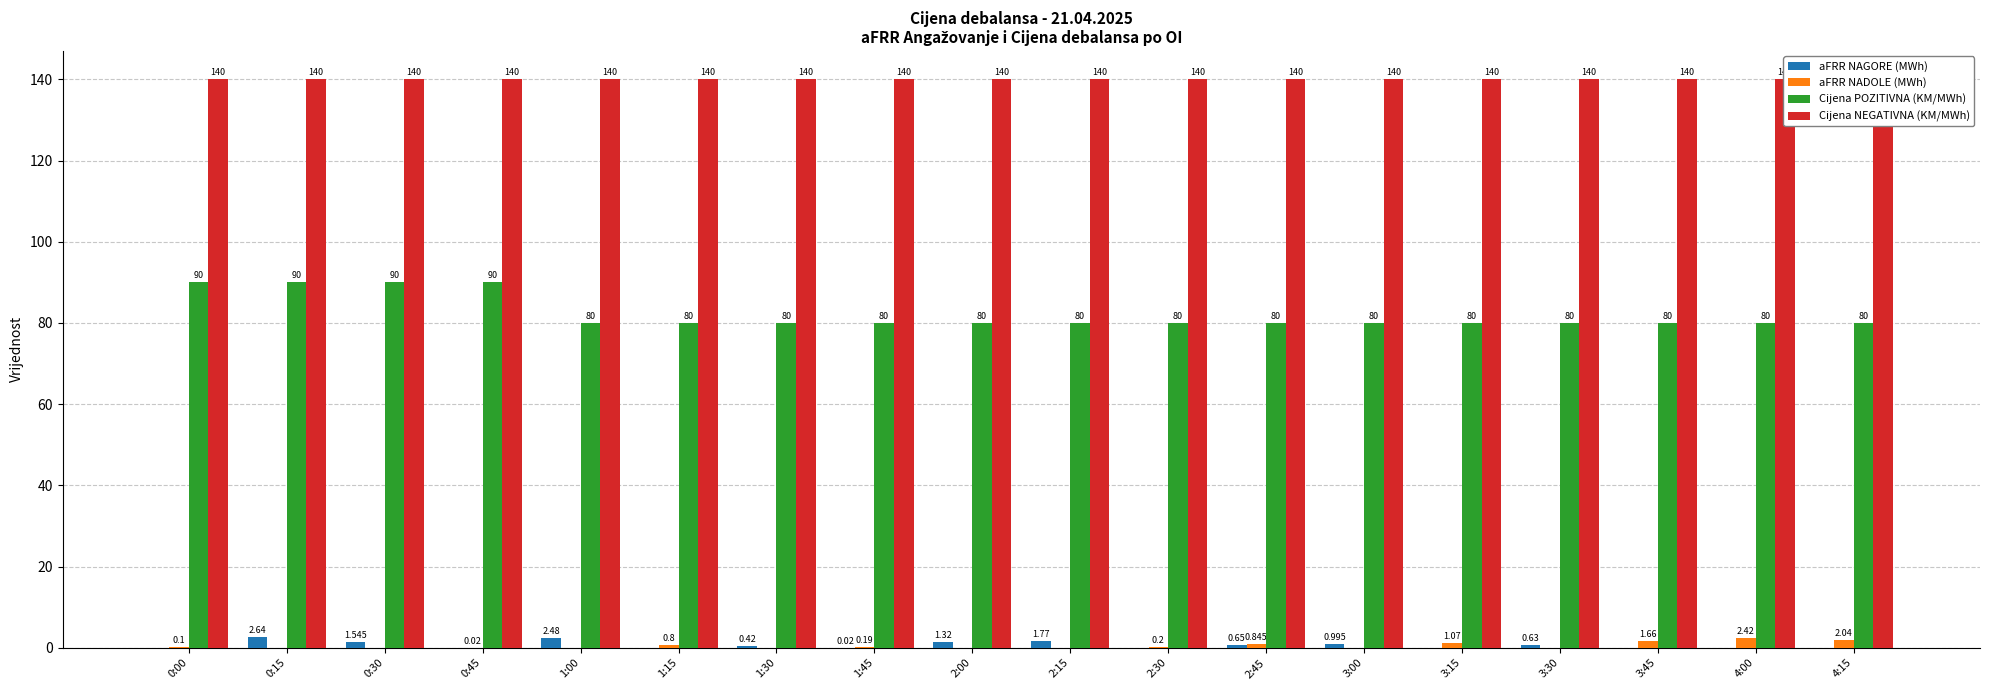

What is the maximum value shown in the chart?

140.0